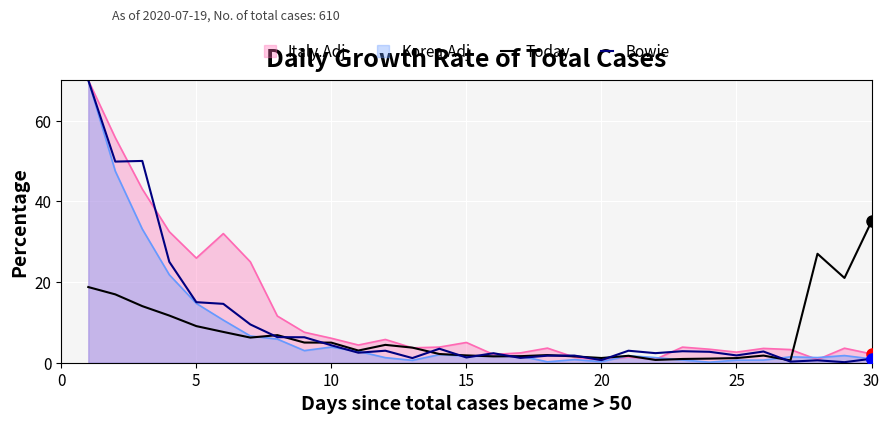

What is the maximum value for Korea.Adj?

70.0